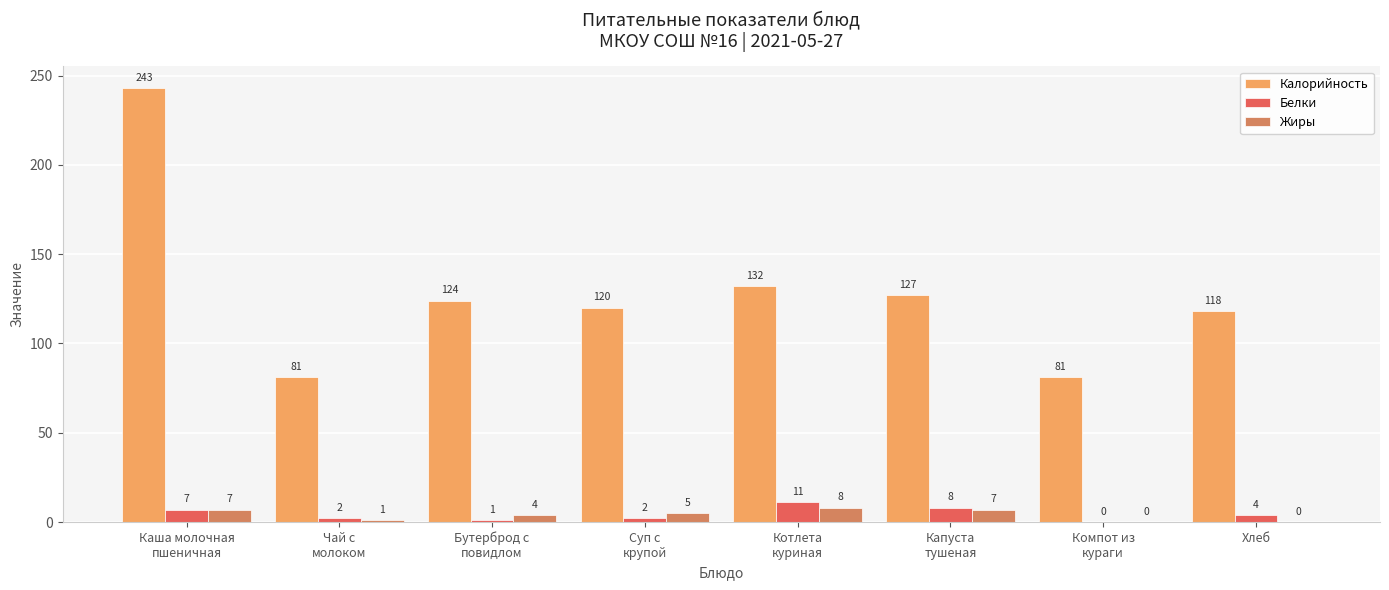

What is the highest value of the Калорийность series?

243